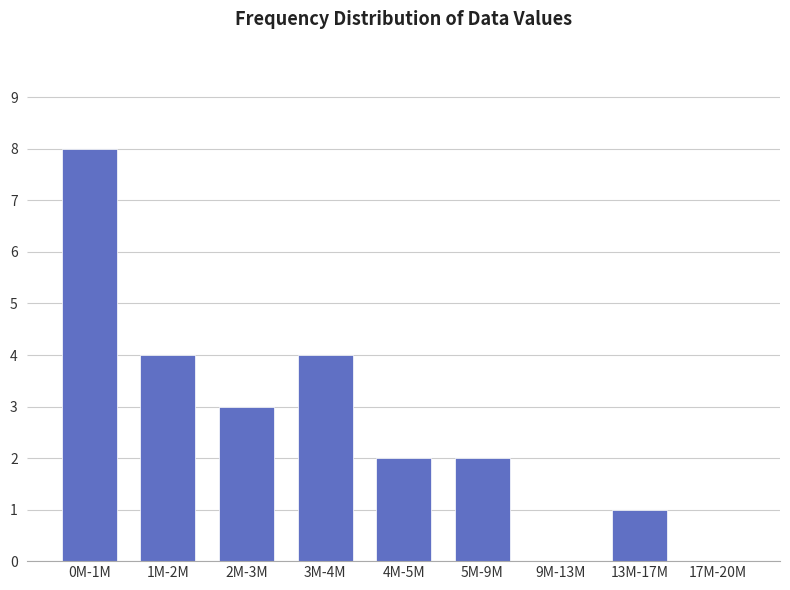

Reading left to right, extract all data points from this chart.

0M-1M=8	1M-2M=4	2M-3M=3	3M-4M=4	4M-5M=2	5M-9M=2	9M-13M=0	13M-17M=1	17M-20M=0